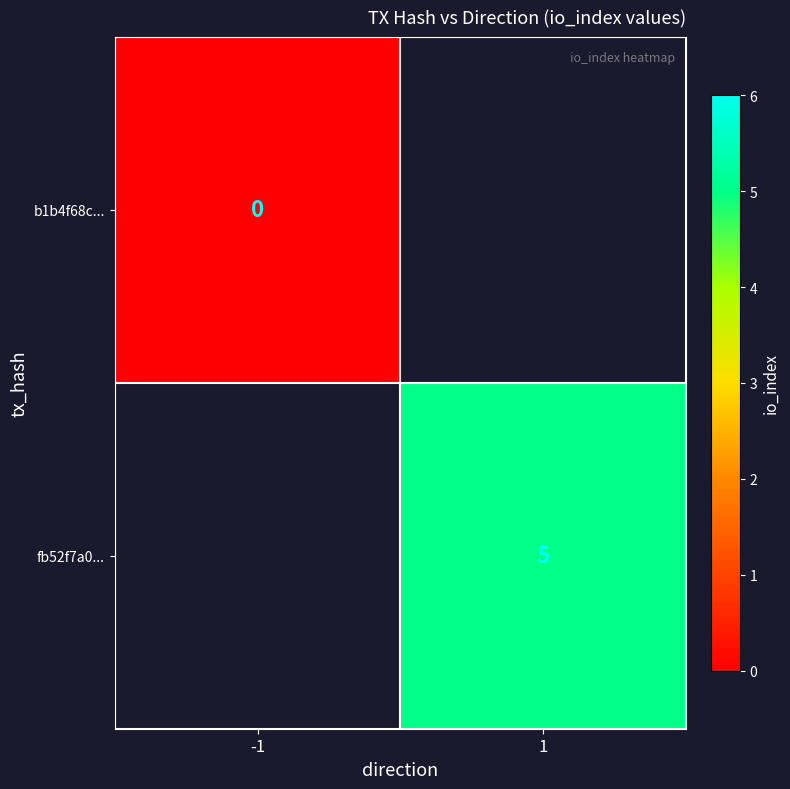

True or false: fb52f7a0... has a value of 5 at 1.

True